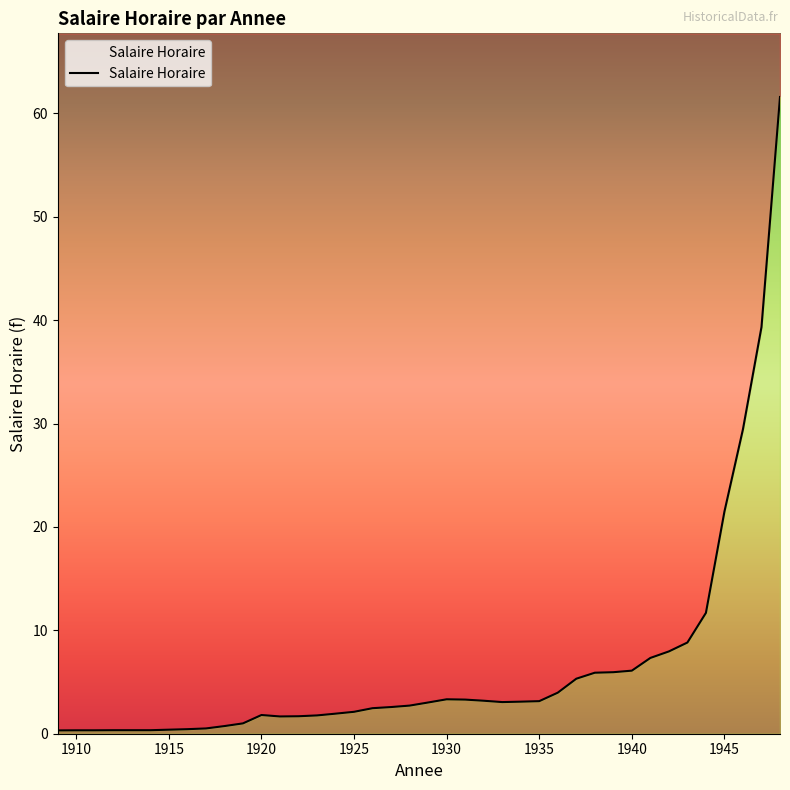

What is the value of the 37th point from the left?

21.5